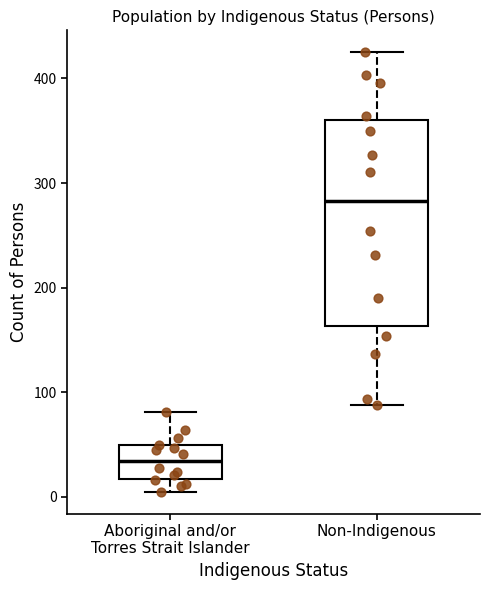

Reading left to right, transcribe this box plot: for each box, give where its median line is, the range the box spans, and where its two whiskers end, as read against the y-axis. The values are not printed on the chart, so give them approximately, as read against the axis.

Aboriginal and/or Torres Strait Islander: median 30, box 20 to 50, whiskers 10 to 80
Non-Indigenous: median 280, box 160 to 360, whiskers 90 to 430